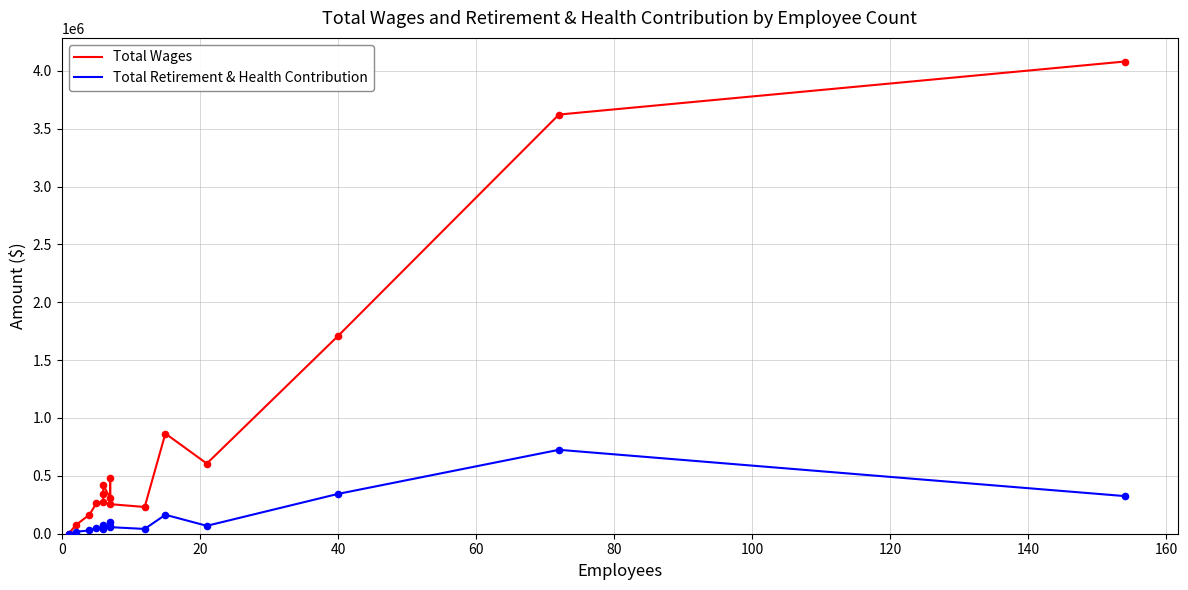

Which series has the largest total across all categories?

Total Wages